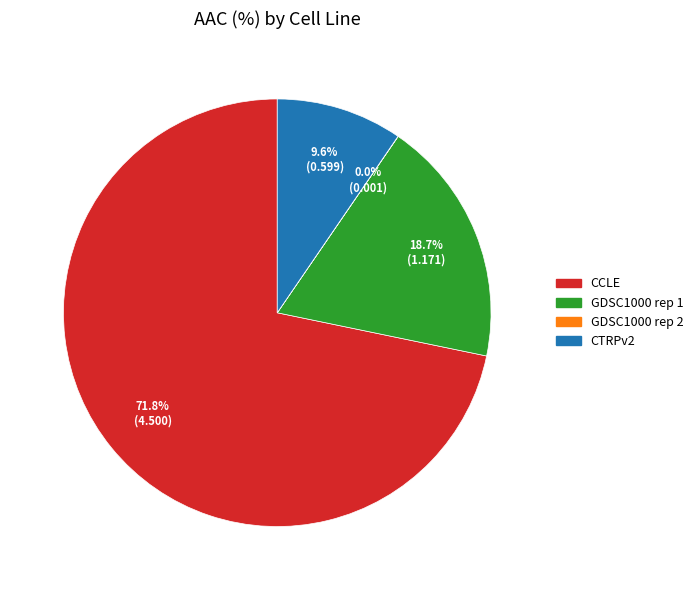

Which has a higher value, CTRPv2 or GDSC1000 rep 1?

GDSC1000 rep 1